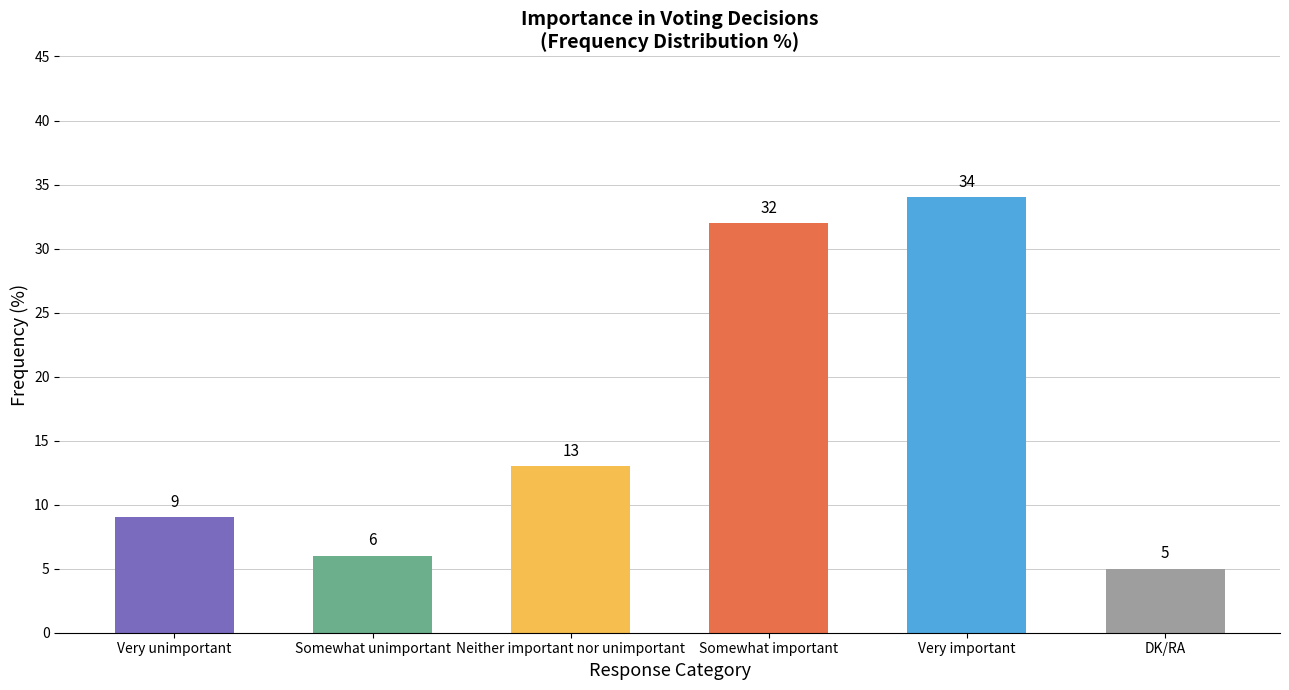

Which category has the highest value across all series?

Very important